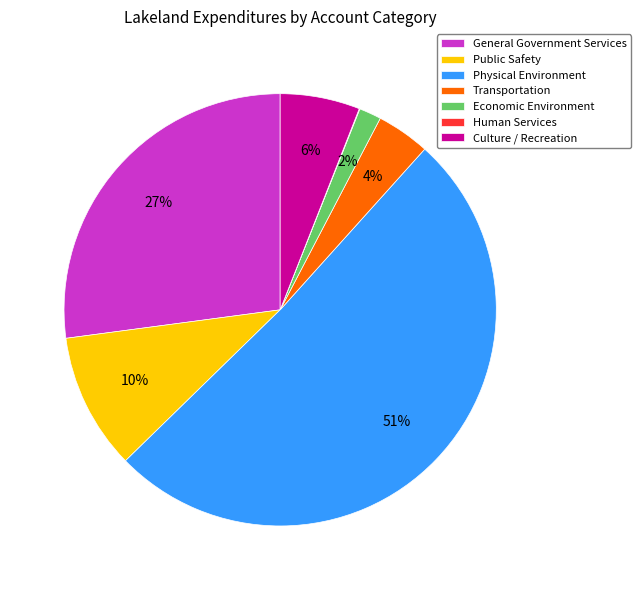

What percentage is the General Government Services slice, to the nearest percent?

27%